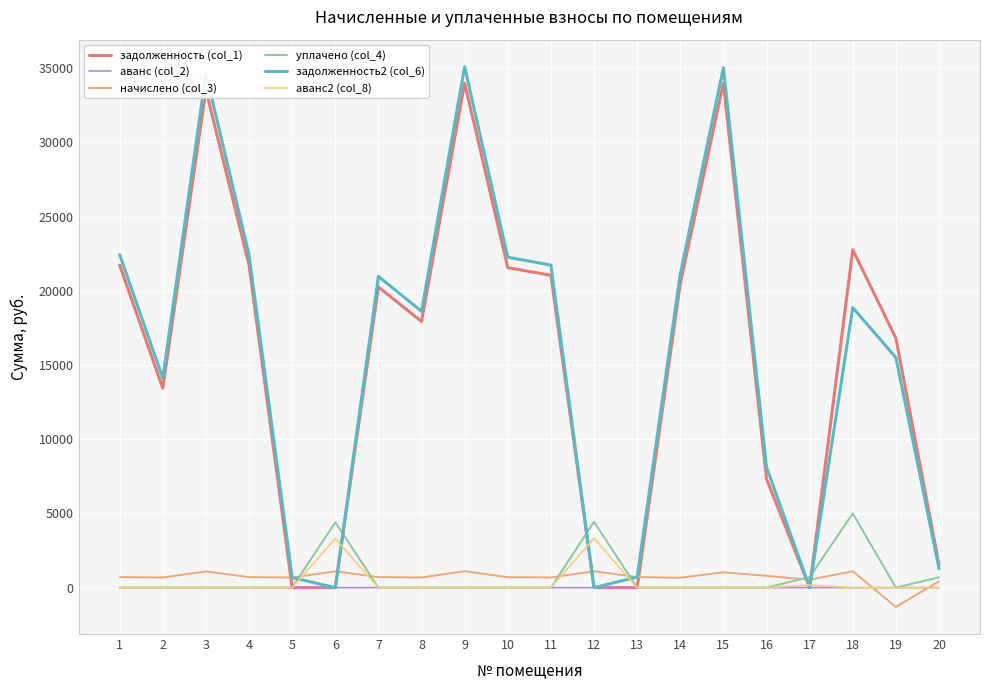

What is the minimum value shown in the chart?

-1304.9